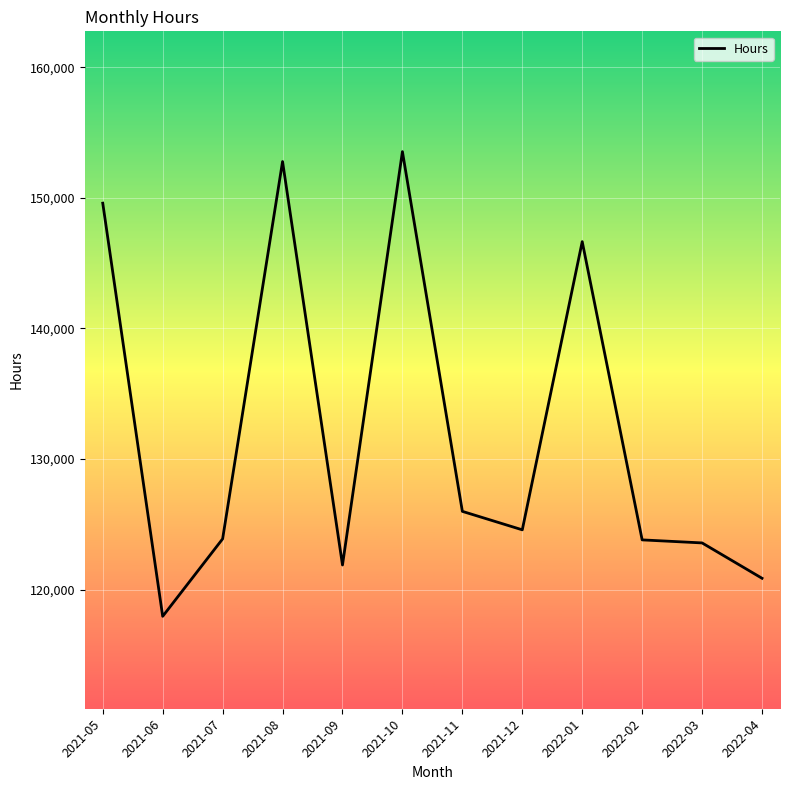

Is this an area chart (filled region under the line)?

No